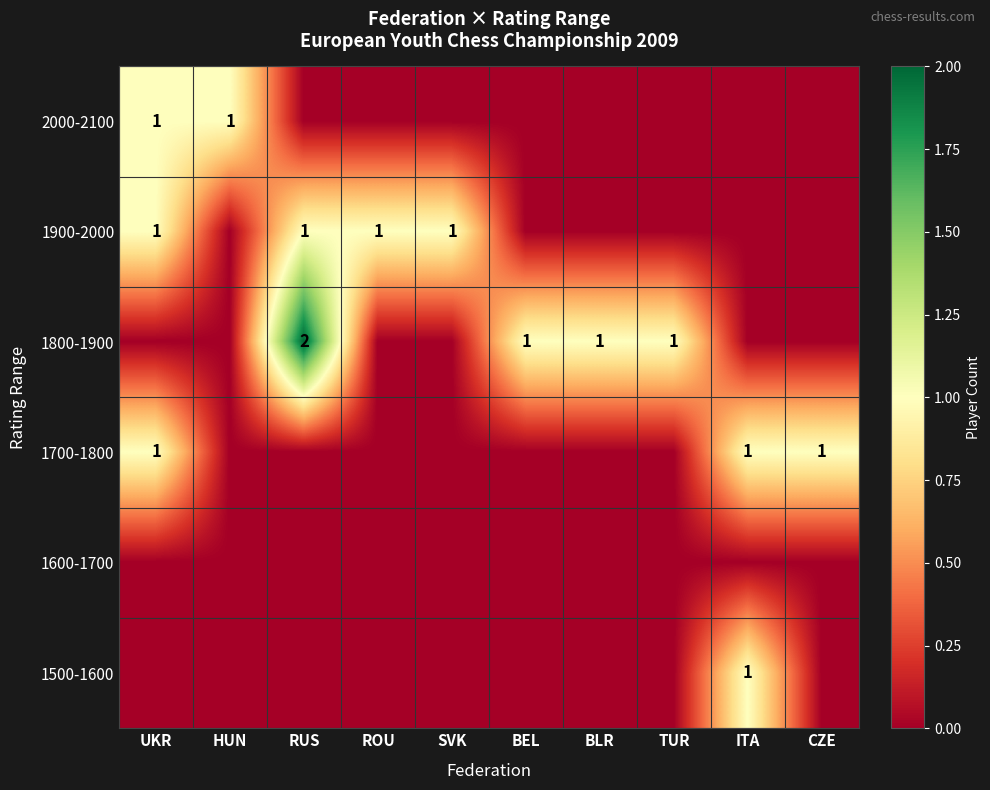

Which series has the largest range (max minus min)?

1800-1900